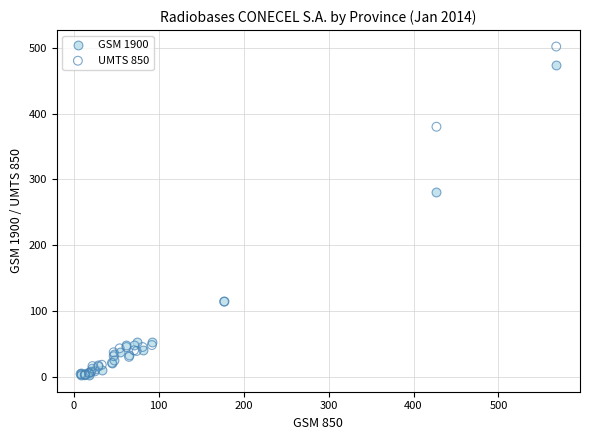

Across all series, what Y value is closest to 252?

281